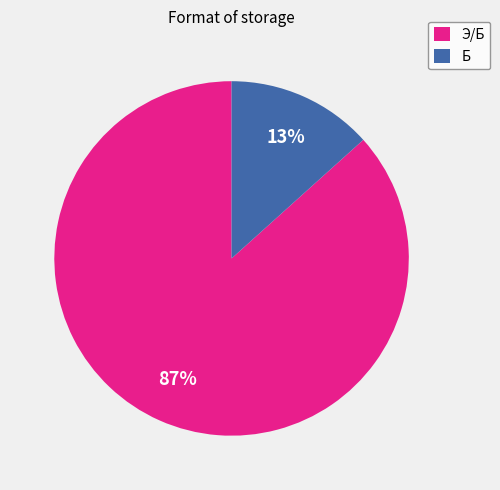

Between Э/Б and Б, which is larger?

Э/Б